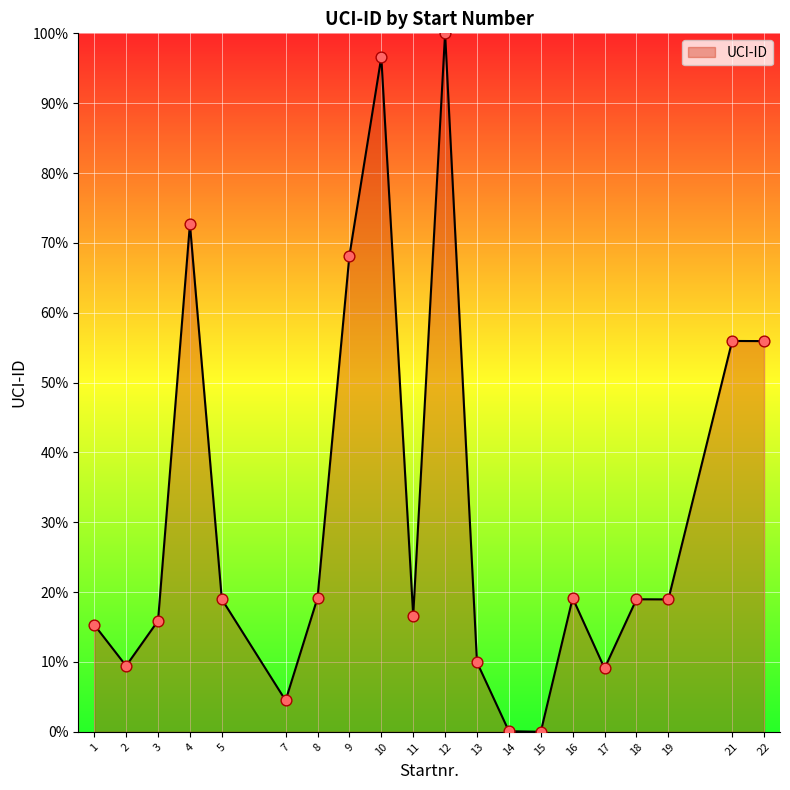

What is the change in value from 8 to 14?

-19.1